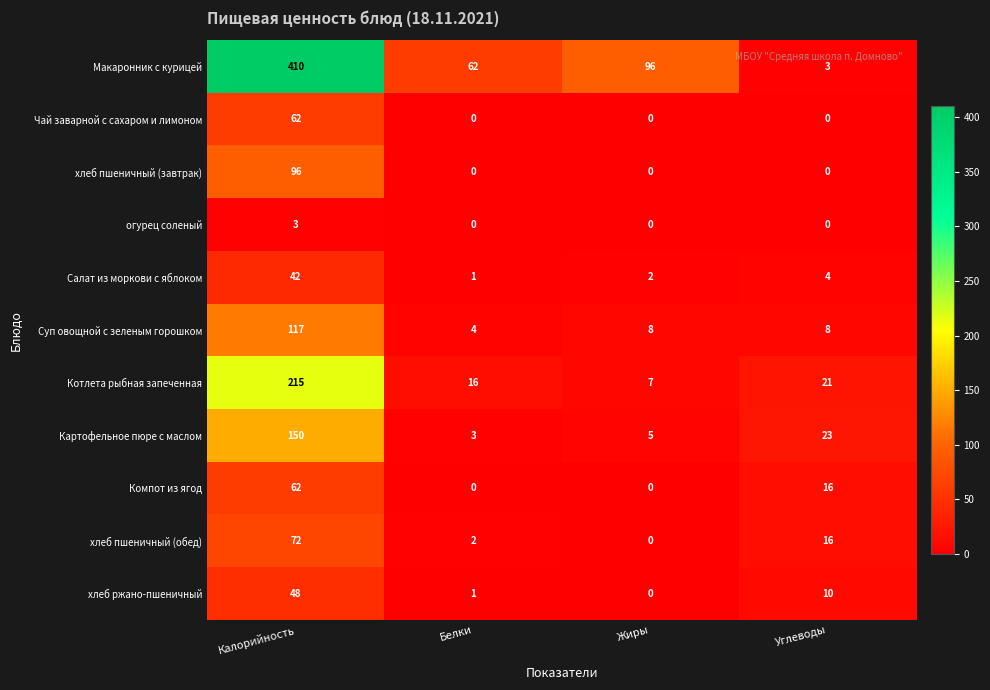

Which series has the widest spread of values?

Макаронник с курицей